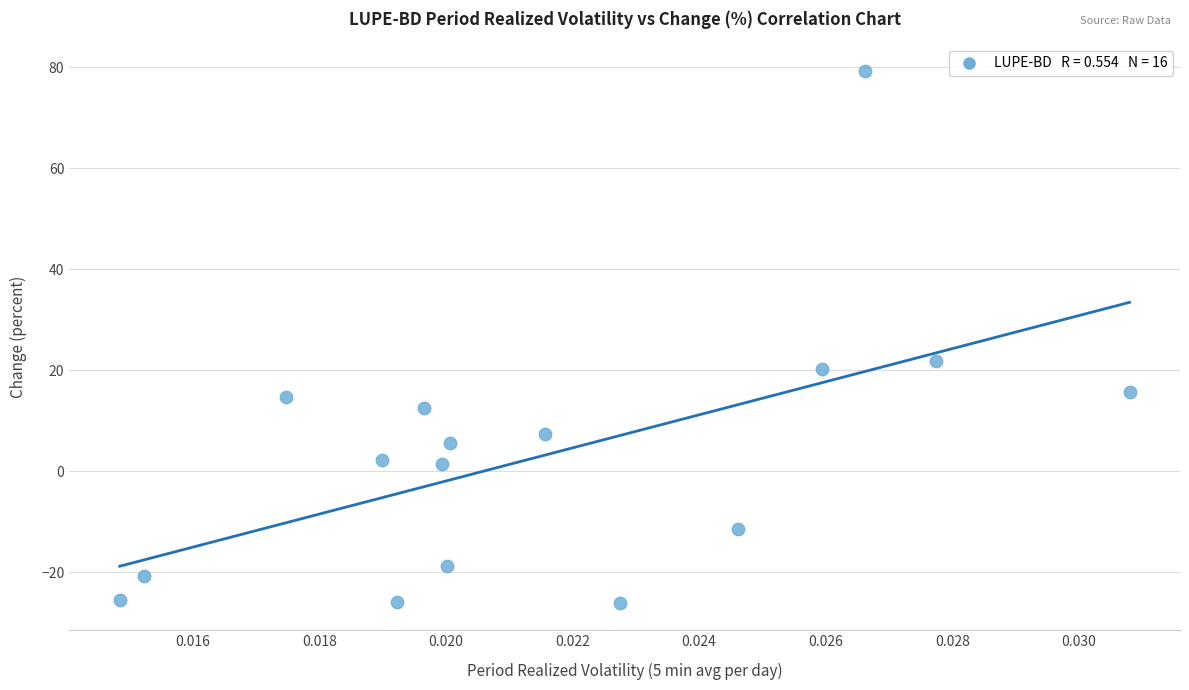

What is the range of Y values (max minus min)?

105.5